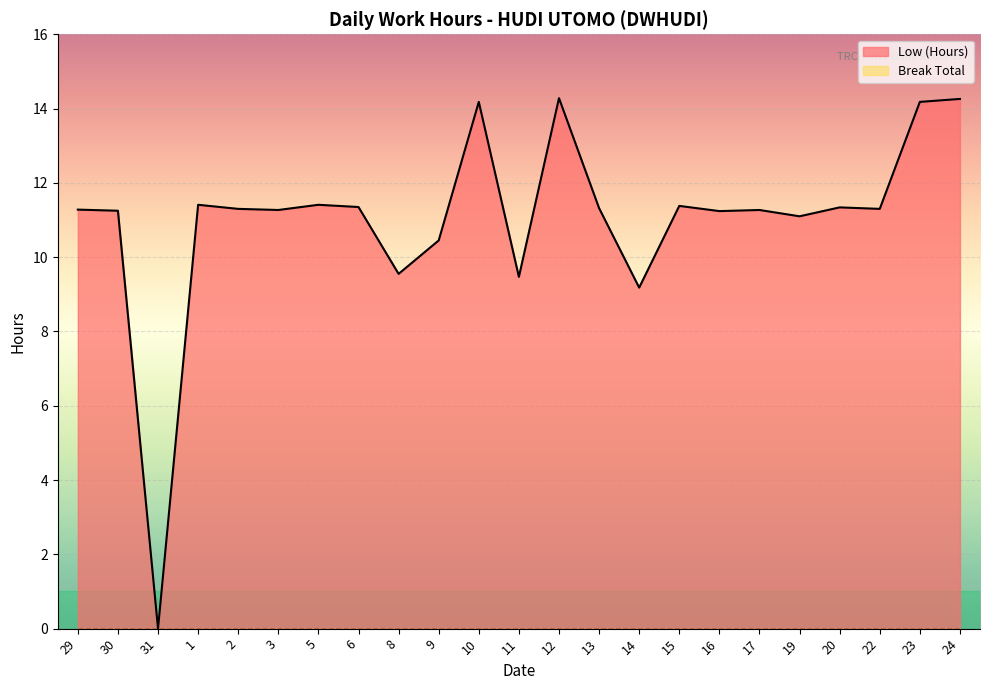

What is the difference between the values at 9 and 1?

1.0